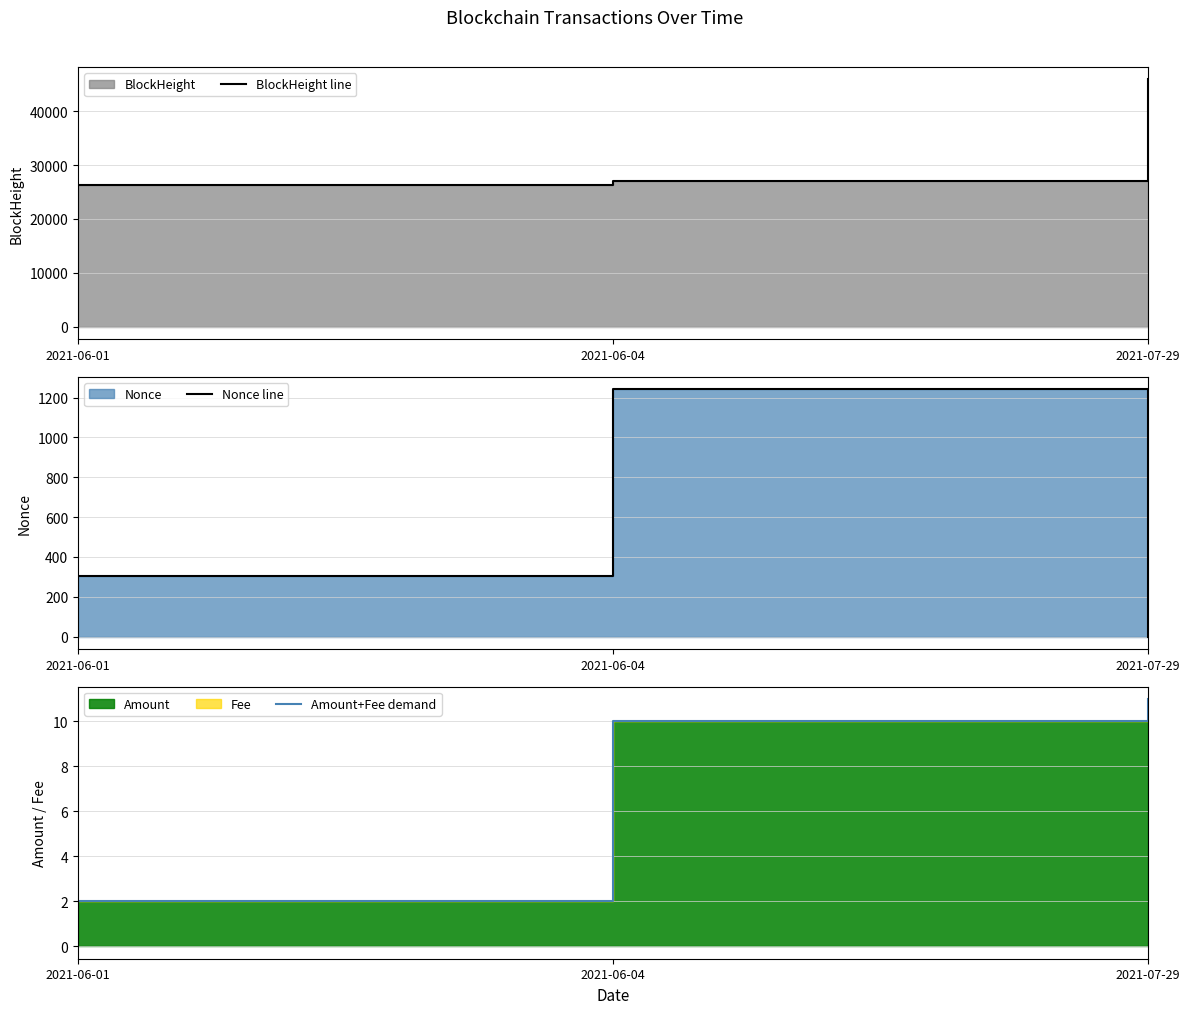

At how many categories does at least one series exceed 12088?

3